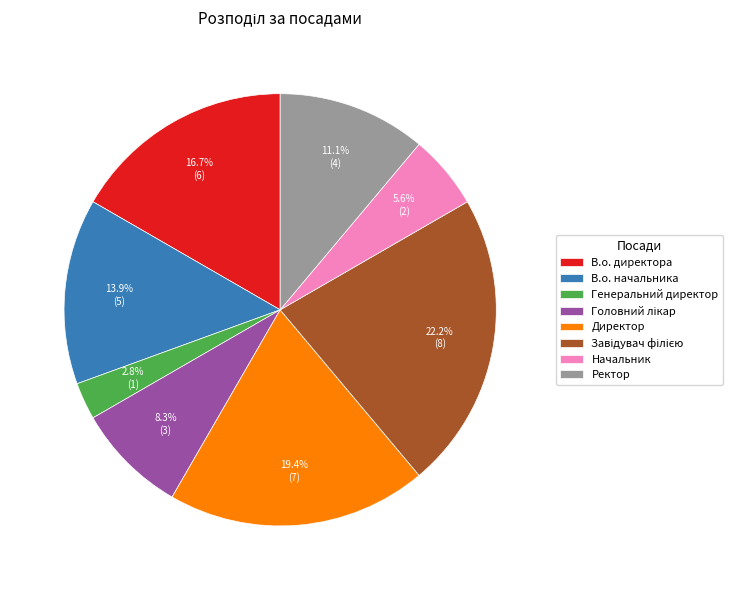

True or false: Ректор accounts for 11% of the total.

True